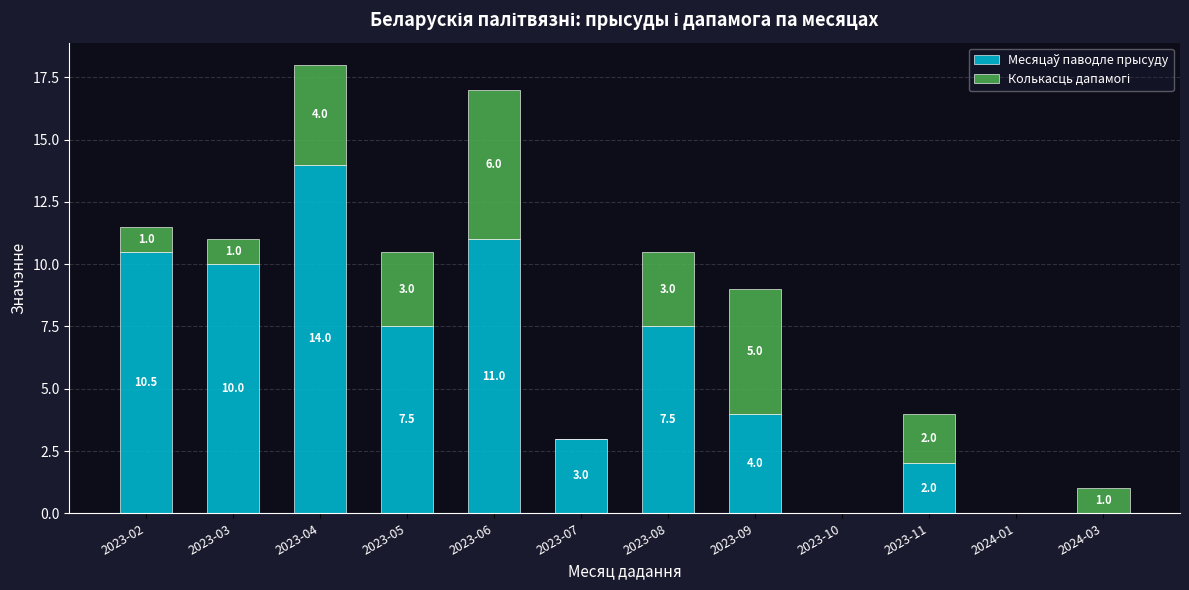

What is the total value across all series at 2023-07?

3.0